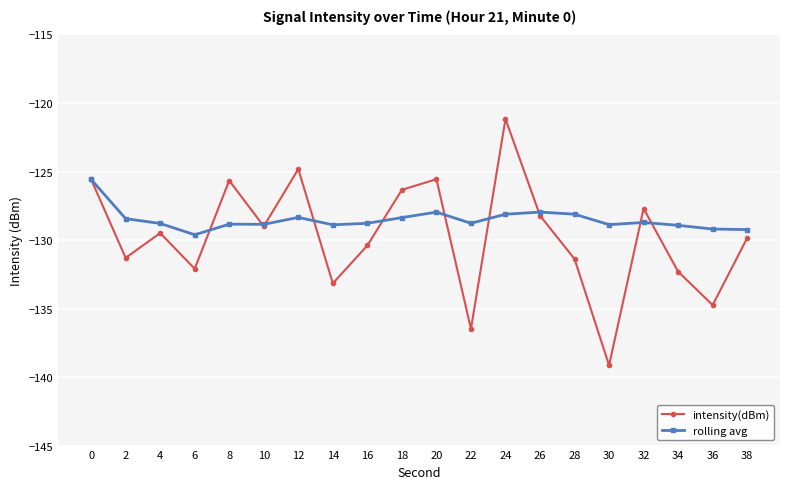

Rank the series at 2 from lowest to highest value.

intensity(dBm), rolling avg